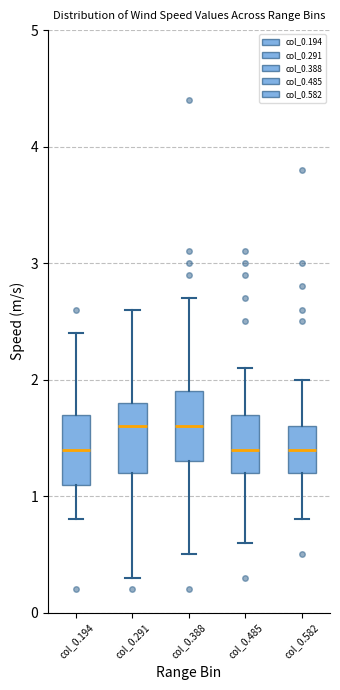

Reading left to right, read every box against the y-axis: the position of its median line, the range the box covers, and the ends of its whiskers. The values are not printed on the chart, so give them approximately, as read against the axis.

col_0.194: median 1.4, box 1.1 to 1.7, whiskers 0.8 to 2.4
col_0.291: median 1.6, box 1.2 to 1.8, whiskers 0.3 to 2.6
col_0.388: median 1.6, box 1.3 to 1.9, whiskers 0.5 to 2.7
col_0.485: median 1.4, box 1.2 to 1.7, whiskers 0.6 to 2.1
col_0.582: median 1.4, box 1.2 to 1.6, whiskers 0.8 to 2.0